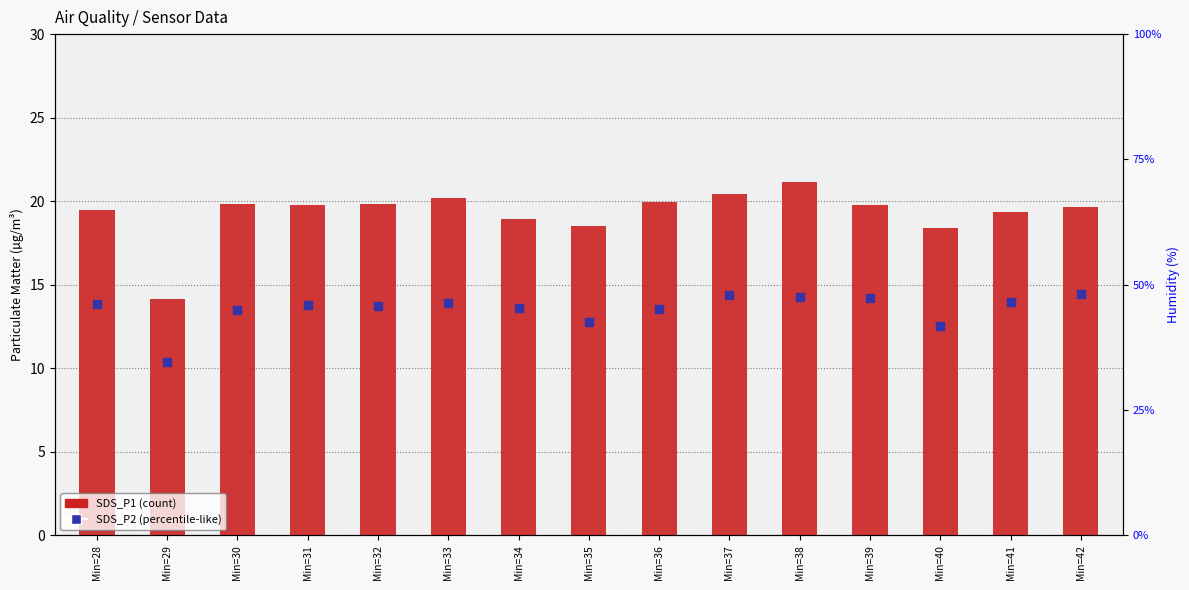

Which series reaches the minimum Y coordinate?

SDS_P2